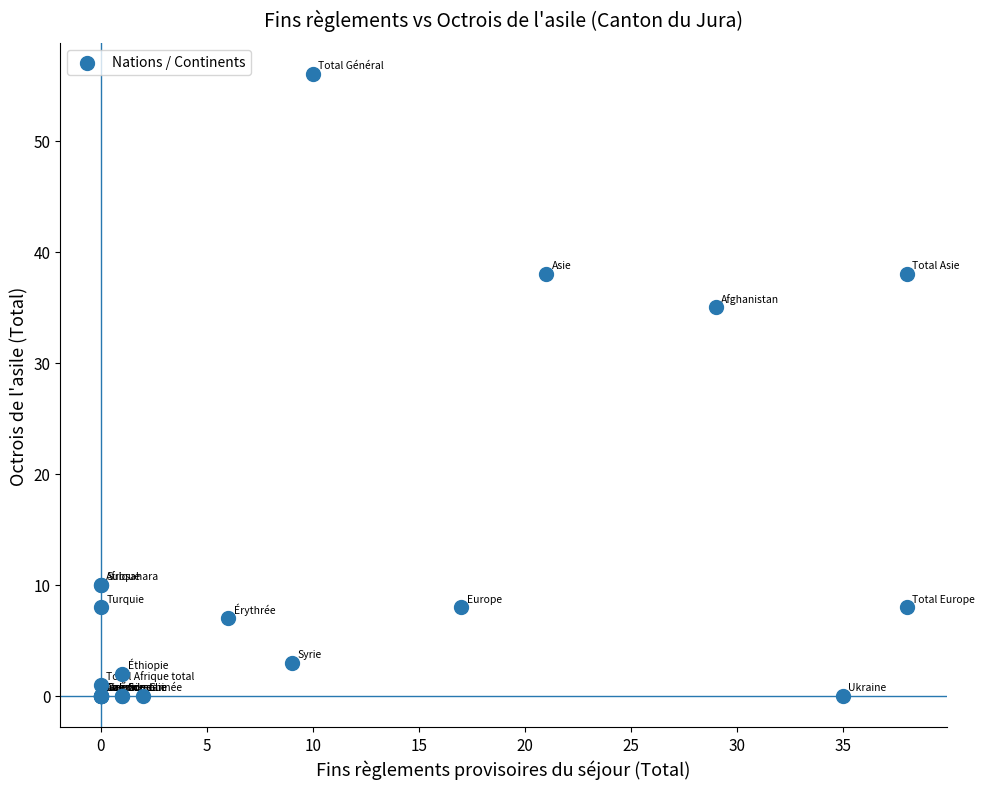

What Y value in the scatter plot is closest to 28?

35